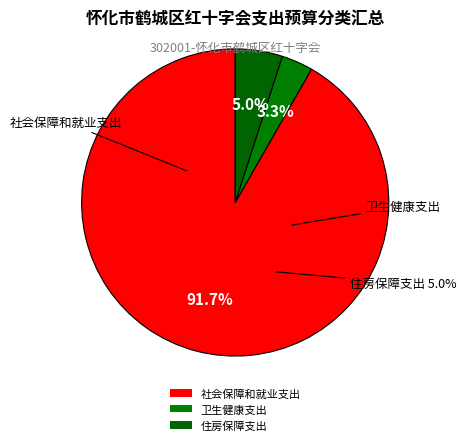

Combined, do 社会保障和就业支出 and 卫生健康支出 account for over 50%?

Yes